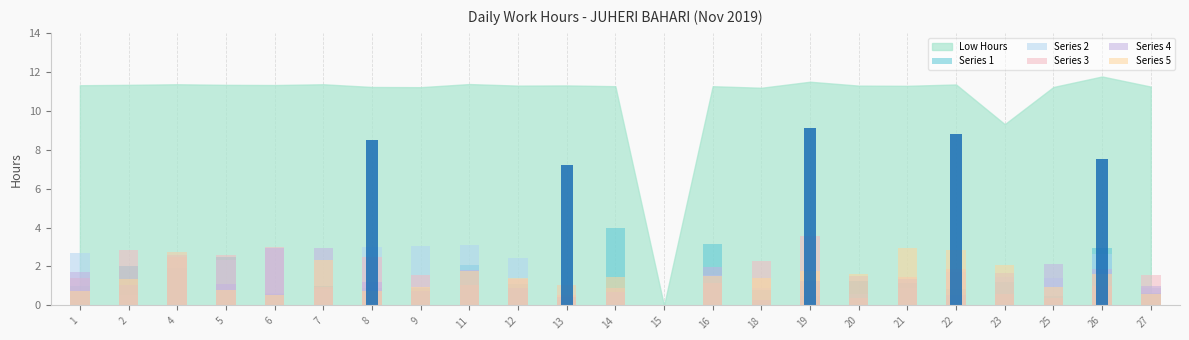

What is the difference between the second highest and minimum values in the Series 1 series?

3.1